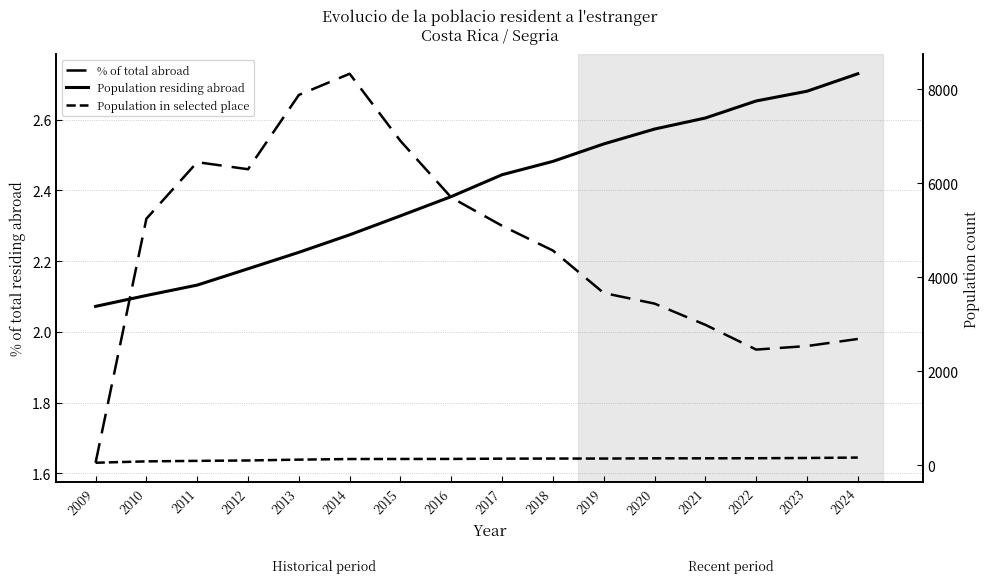

Is this an area chart (filled region under the line)?

No